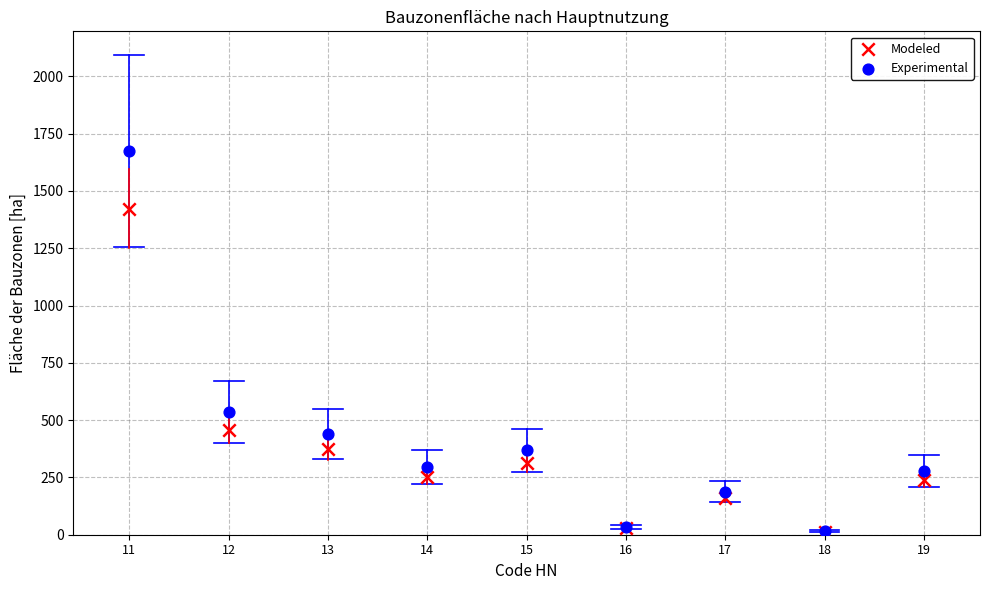

Across all series, what Y value is closest to 843?

536.3